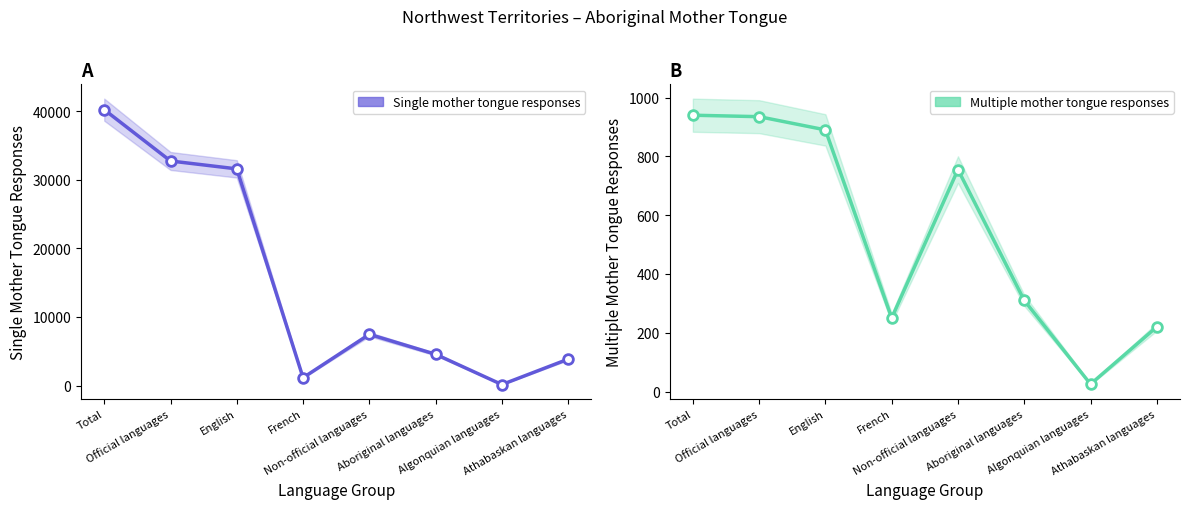

What is the value of the Multiple mother tongue responses point at the 3rd from the left?

890